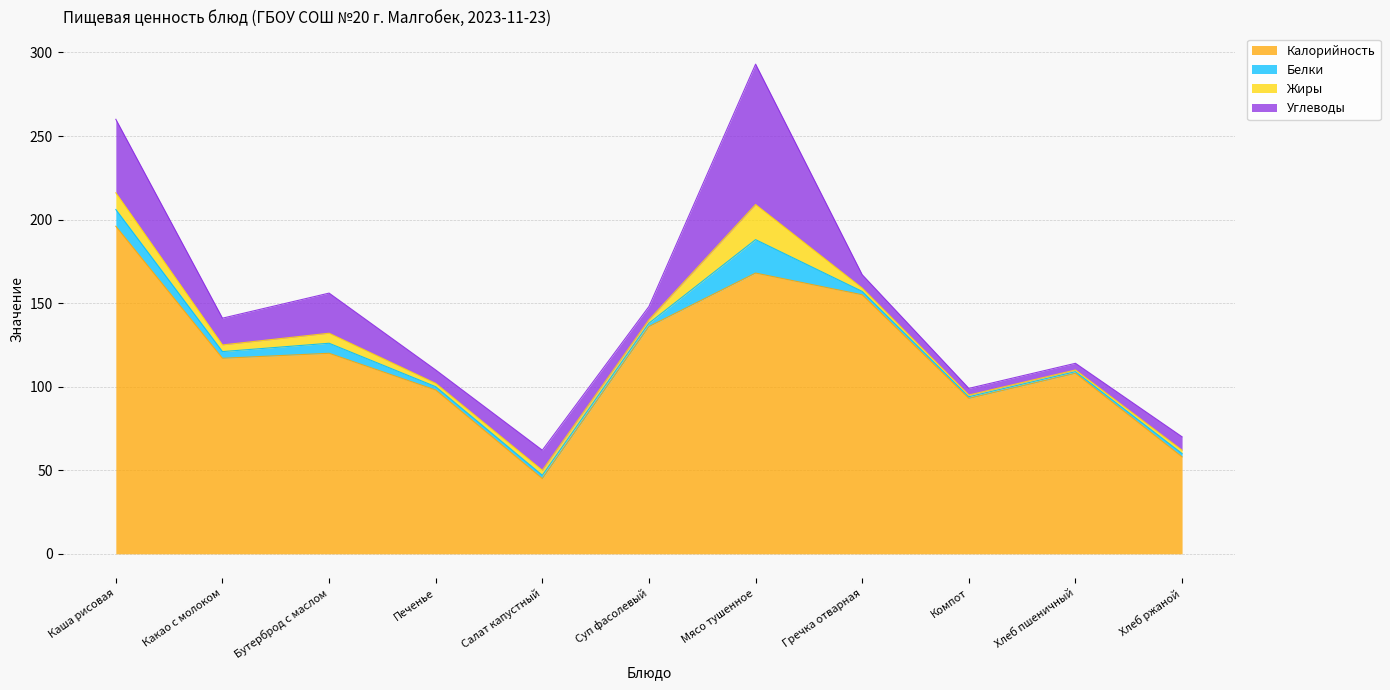

Reading left to right, transcribe all the data shown in this chart.

Калорийность: Каша рисовая=196	Какао с молоком=117	Бутерброд с маслом=120	Печенье=98	Салат капустный=45	Суп фасолевый=136	Мясо тушенное=168	Гречка отварная=155	Компот=93	Хлеб пшеничный=108	Хлеб ржаной=58
Белки: Каша рисовая=10	Какао с молоком=4	Бутерброд с маслом=6	Печенье=2	Салат капустный=2	Суп фасолевый=2	Мясо тушенное=20	Гречка отварная=2	Компот=1	Хлеб пшеничный=1	Хлеб ржаной=2
Жиры: Каша рисовая=10	Какао с молоком=4	Бутерброд с маслом=6	Печенье=2	Салат капустный=3	Суп фасолевый=2	Мясо тушенное=21	Гречка отварная=2	Компот=1	Хлеб пшеничный=1	Хлеб ржаной=2
Углеводы: Каша рисовая=44	Какао с молоком=16	Бутерброд с маслом=24	Печенье=8	Салат капустный=12	Суп фасолевый=8	Мясо тушенное=84	Гречка отварная=8	Компот=4	Хлеб пшеничный=4	Хлеб ржаной=8